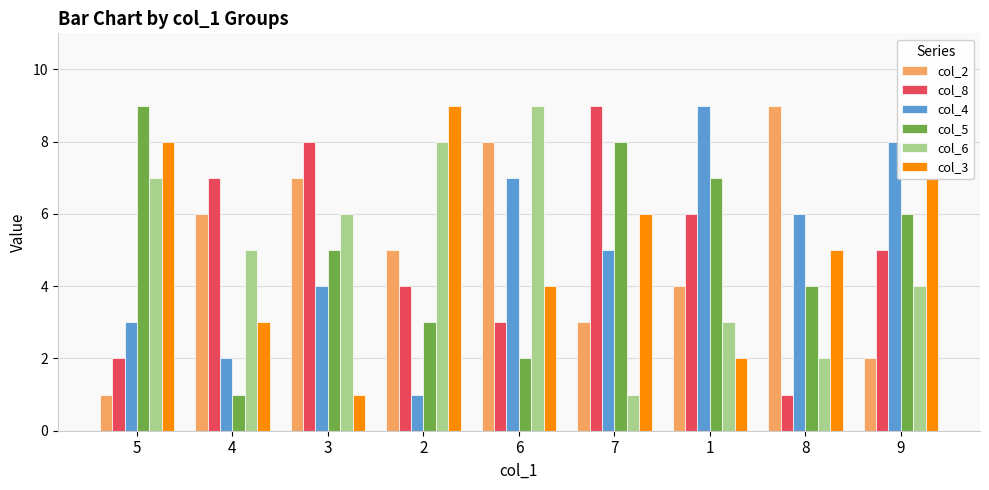

What is the difference between the highest and lowest values at 6?

7